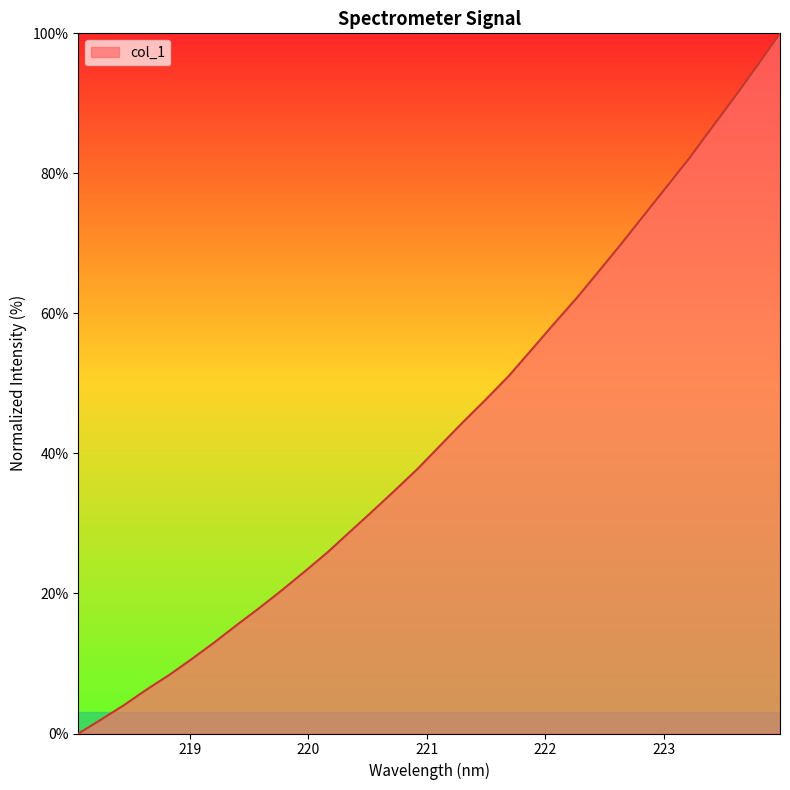

What is the difference between the maximum and minimum values?

100.0